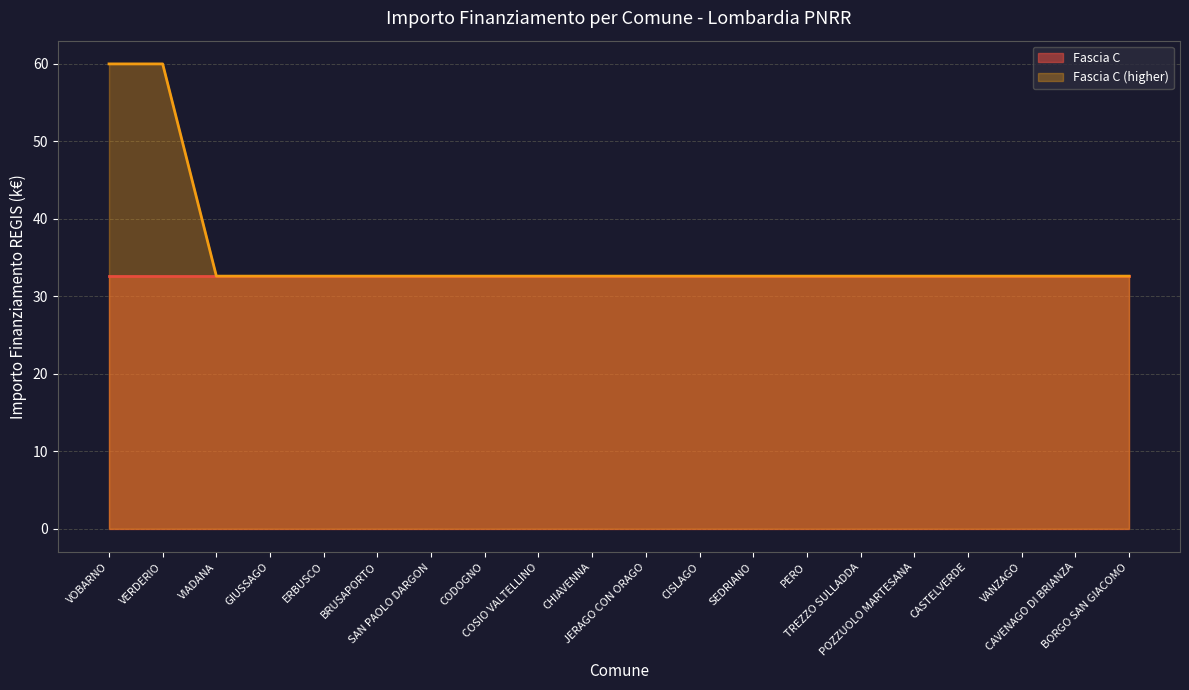

Rank the categories by value from highest to lowest.

VOBARNO, VERDERIO, VIADANA, GIUSSAGO, ERBUSCO, BRUSAPORTO, SAN PAOLO DARGON, CODOGNO, COSIO VALTELLINO, CHIAVENNA, JERAGO CON ORAGO, CISLAGO, SEDRIANO, PERO, TREZZO SULLADDA, POZZUOLO MARTESANA, CASTELVERDE, VANZAGO, CAVENAGO DI BRIANZA, BORGO SAN GIACOMO